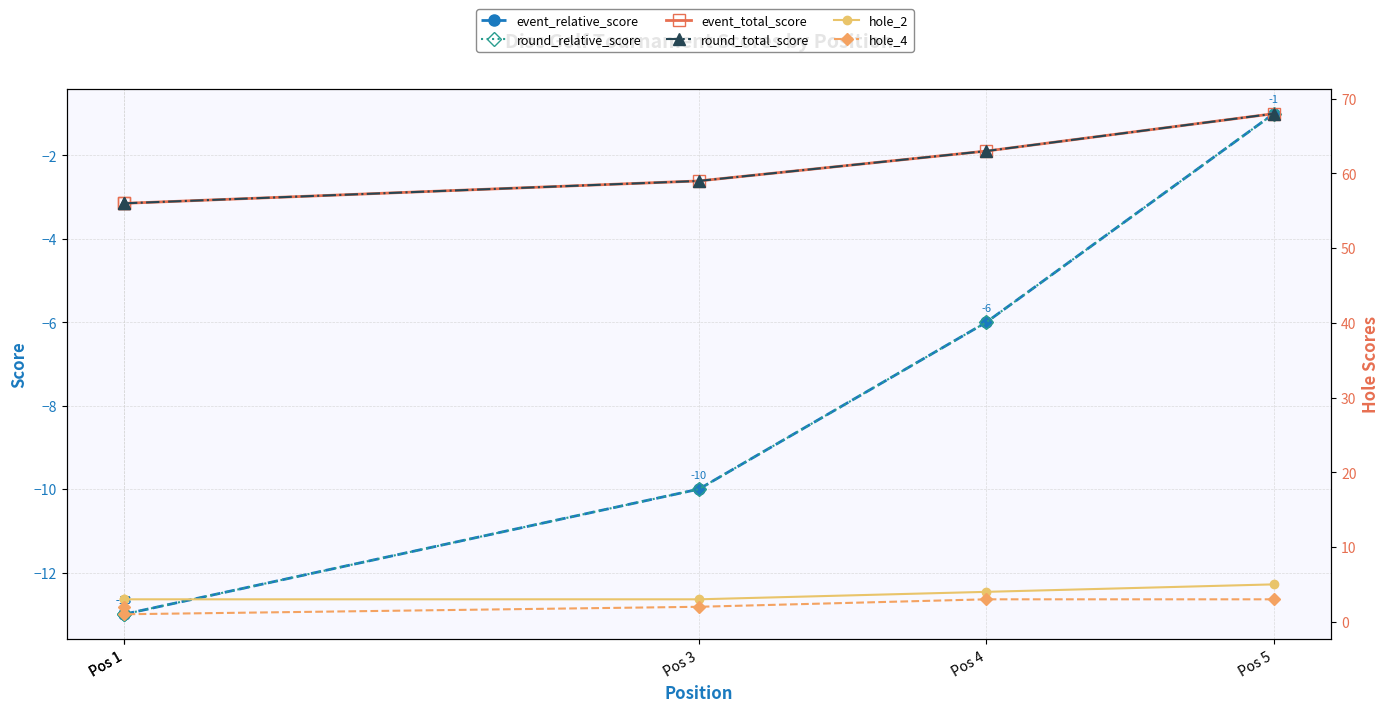

True or false: event_total_score and event_relative_score cross at least once.

False